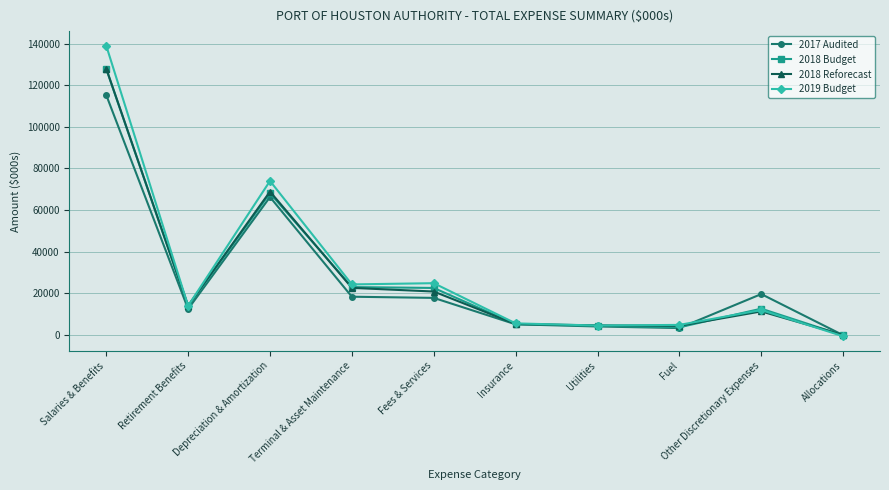

True or false: 2018 Budget has more than 1 interior local peaks.

True